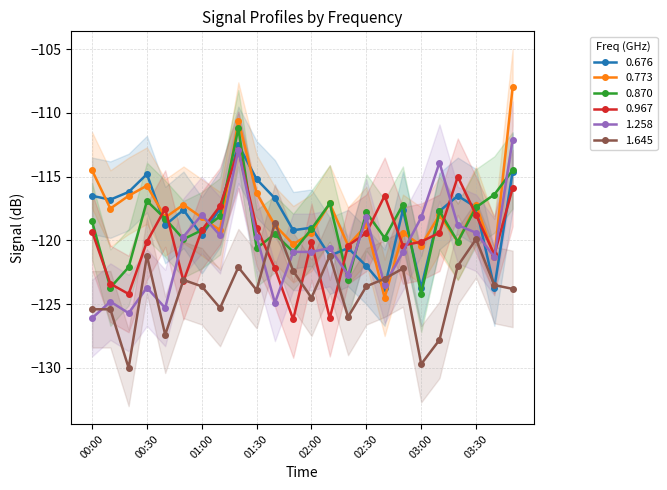

At which label does 0.773 first exceed -118?

00:00